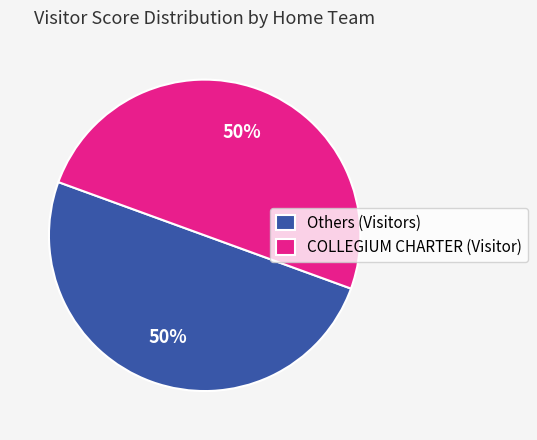

To the nearest percent, what is the combined percentage of COLLEGIUM CHARTER (Visitor) and Others (Visitors)?

100%